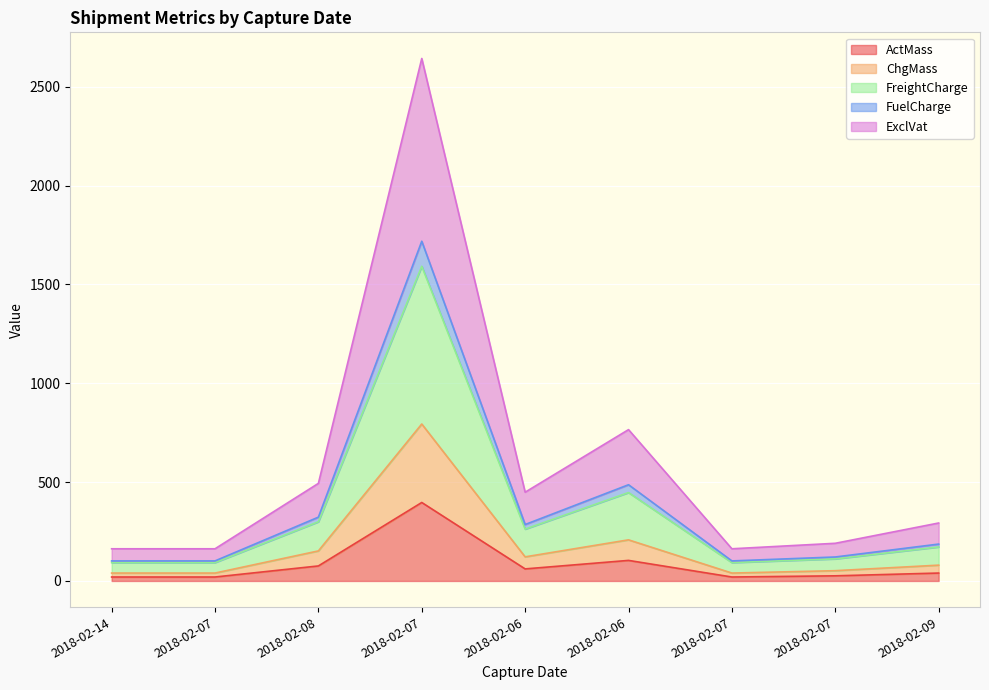

What are all the series names shown in the legend?

ActMass, ChgMass, FreightCharge, FuelCharge, ExclVat